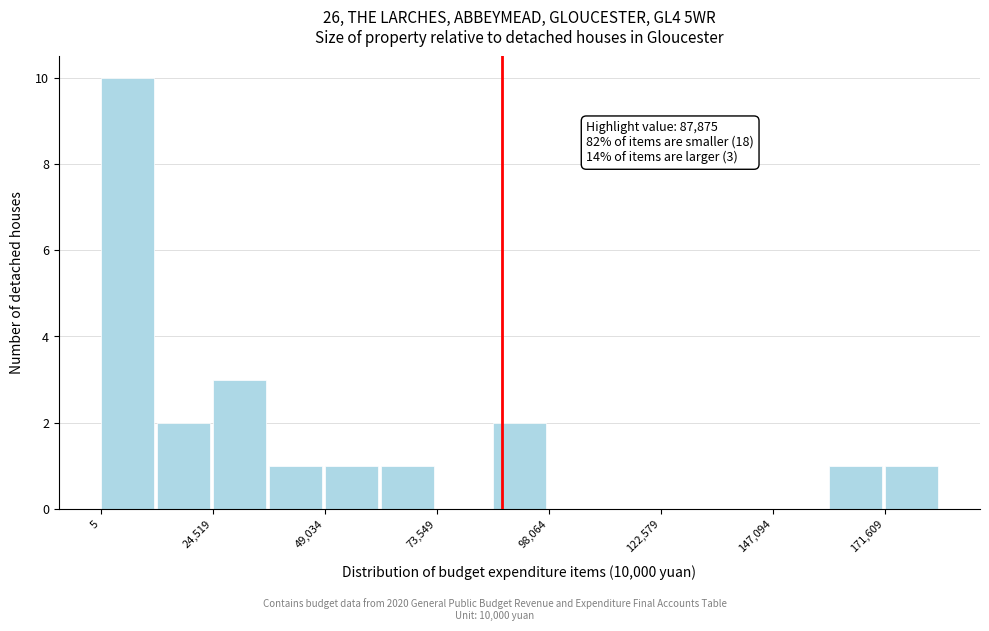

Read against the x-axis, roughly where is the centre of the tallest bar?

5000